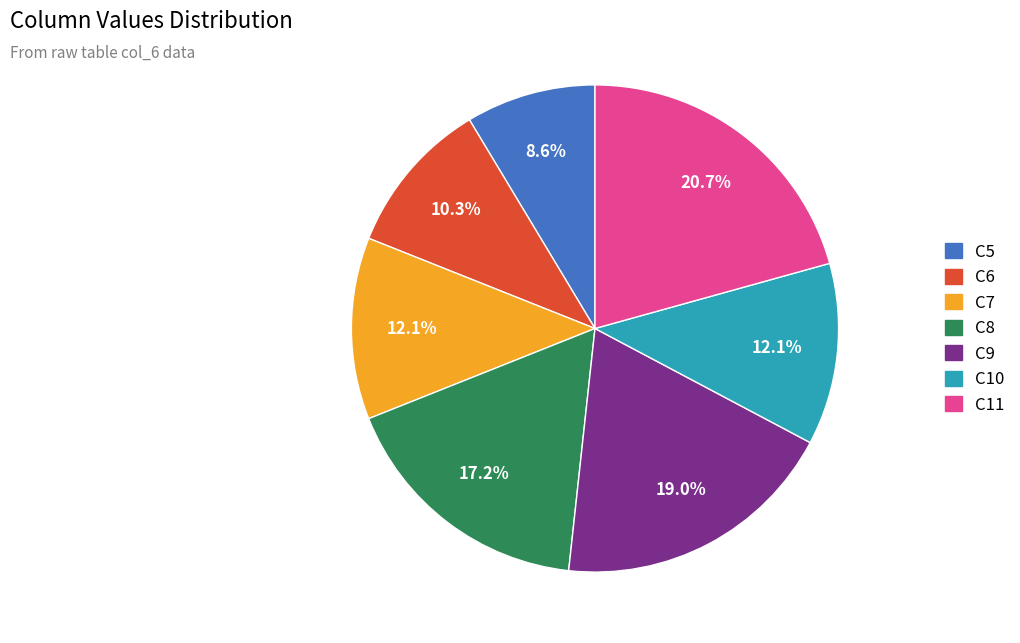

Do C10 and C11 together represent more than half of the pie?

No